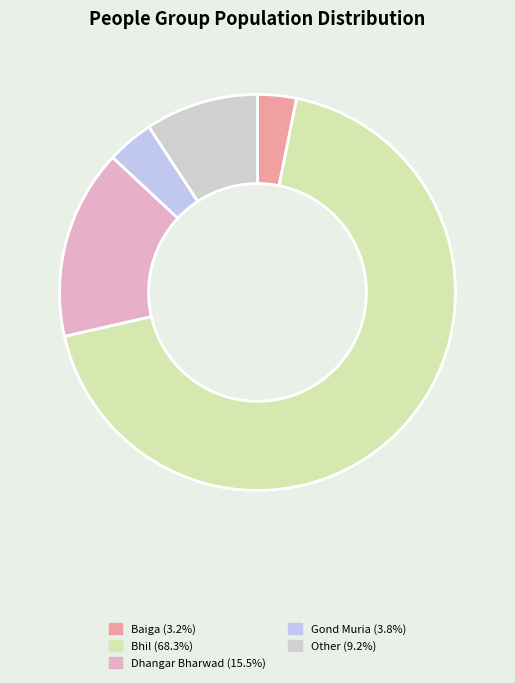

How many segments does this pie chart have?

5